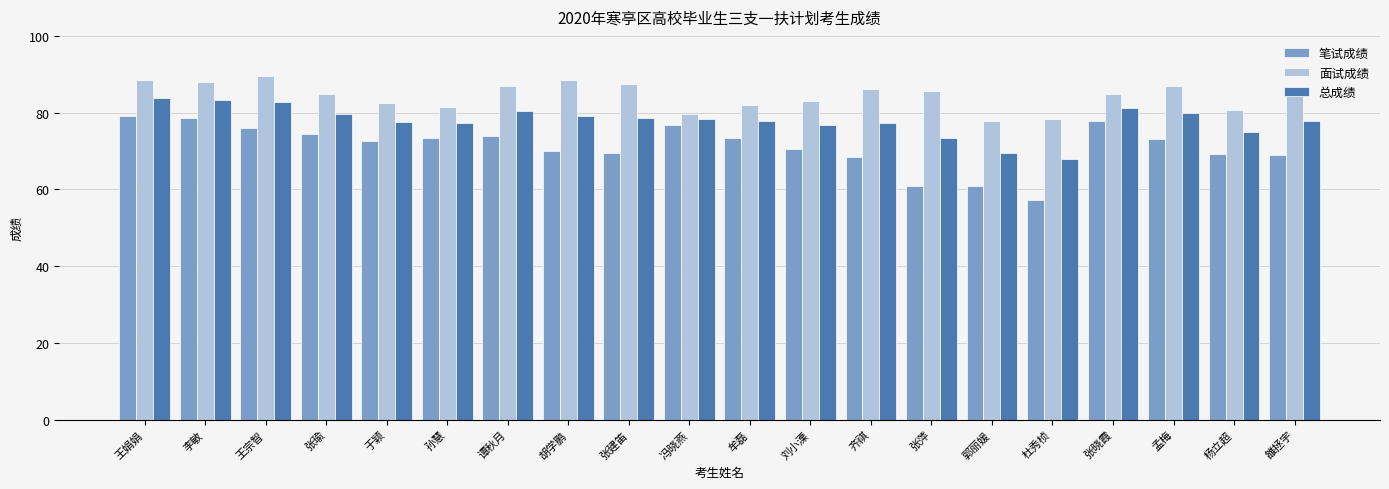

What is the sum of the 面试成绩 values at 王娟娟 and 谭秋月?

175.5